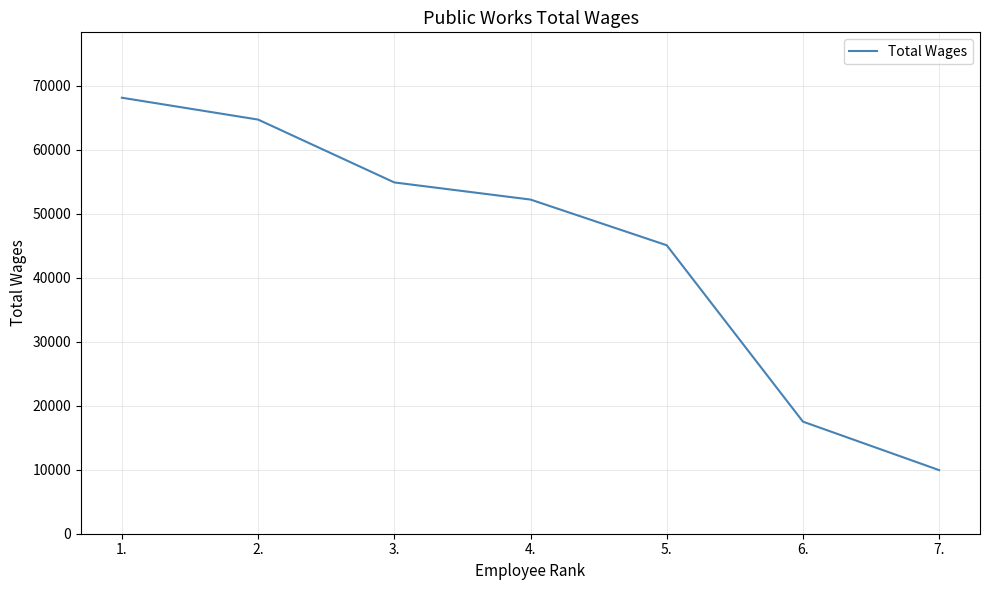

What is the average value?

44658